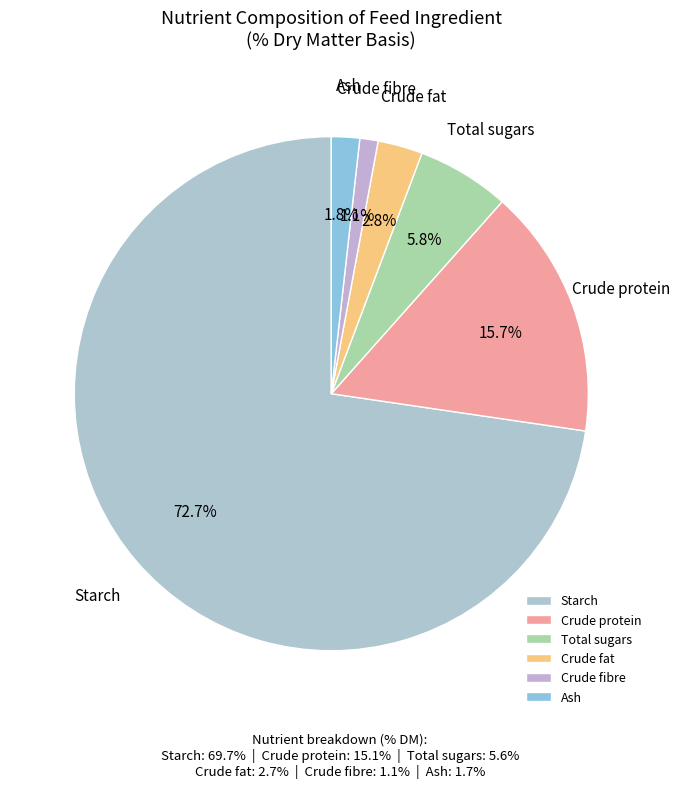

To the nearest percent, what is the difference between the largest and smallest slice percentages?

72%